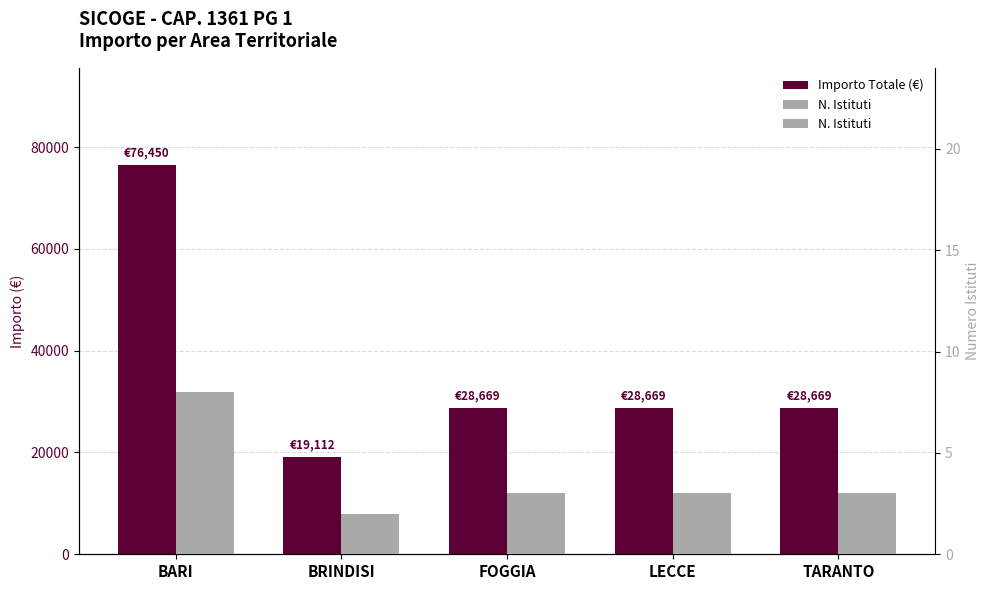

How many groups of bars are there?

5